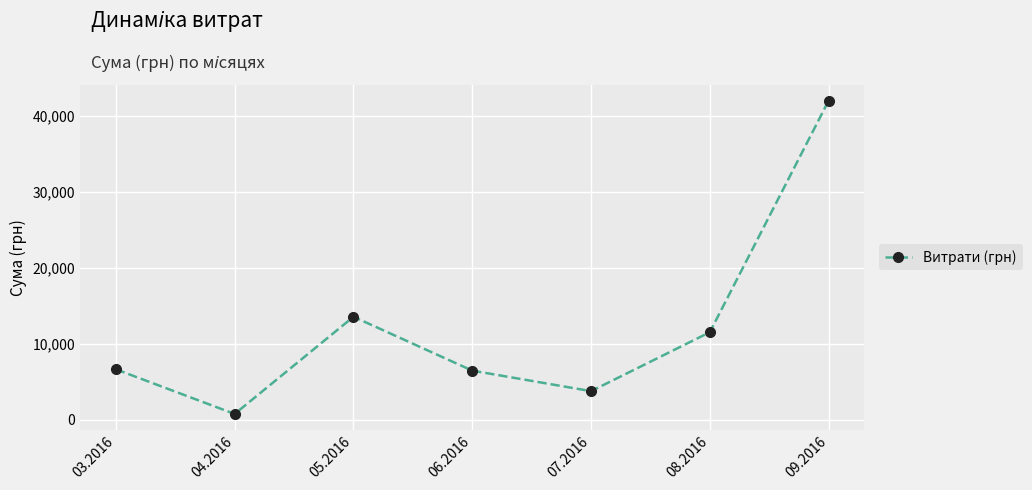

What is the difference between the maximum and minimum values?

41220.0